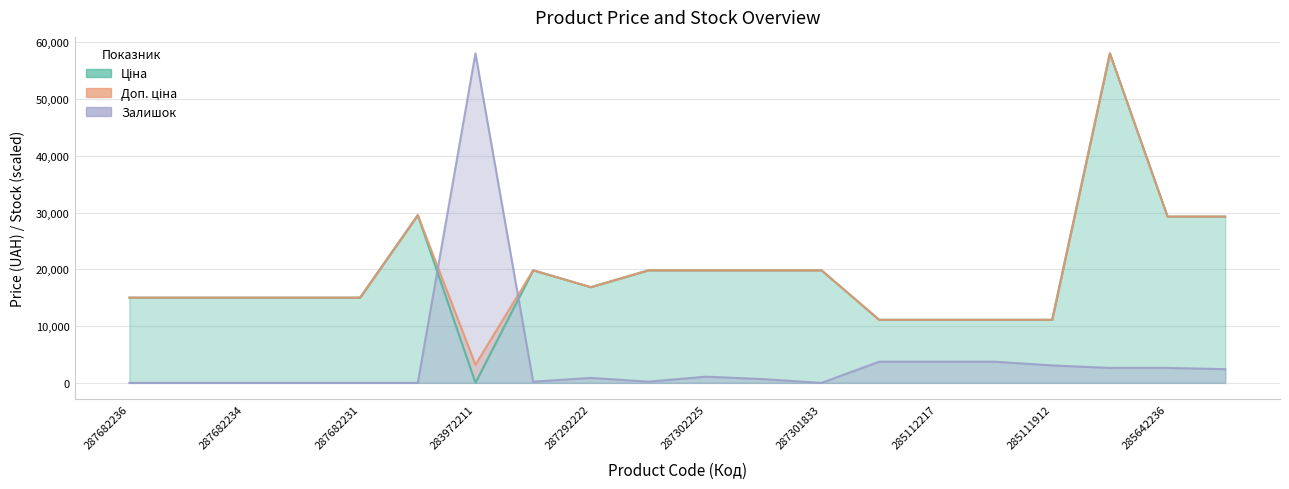

Rank the series at 285111912 from highest to lowest value.

Ціна, Доп. ціна, Залишок